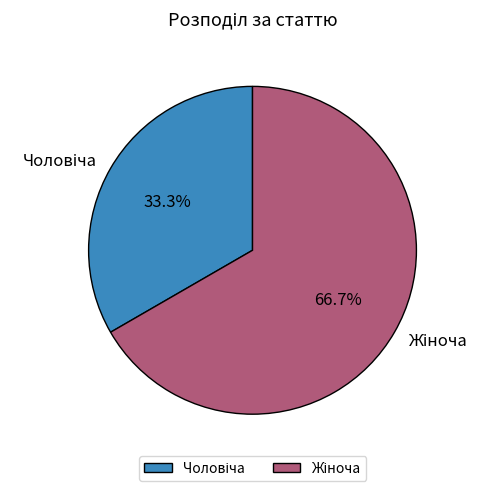

Is there any slice that represents more than half of the pie?

Yes